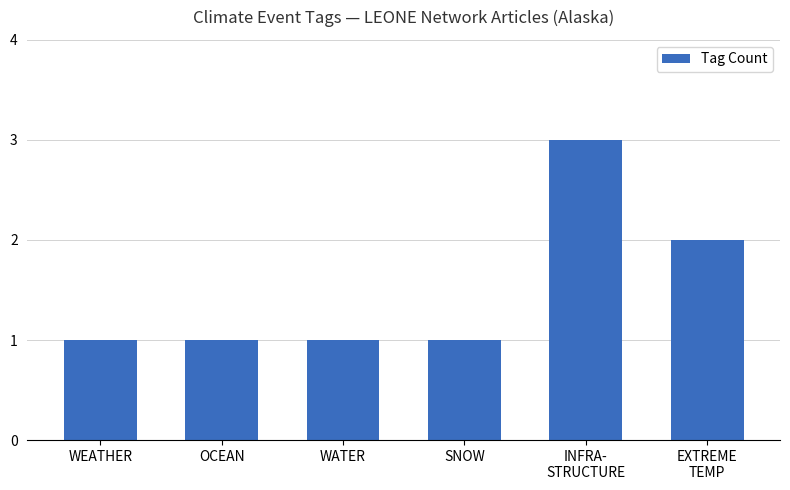

Is it true that the value at WATER is 1?

True